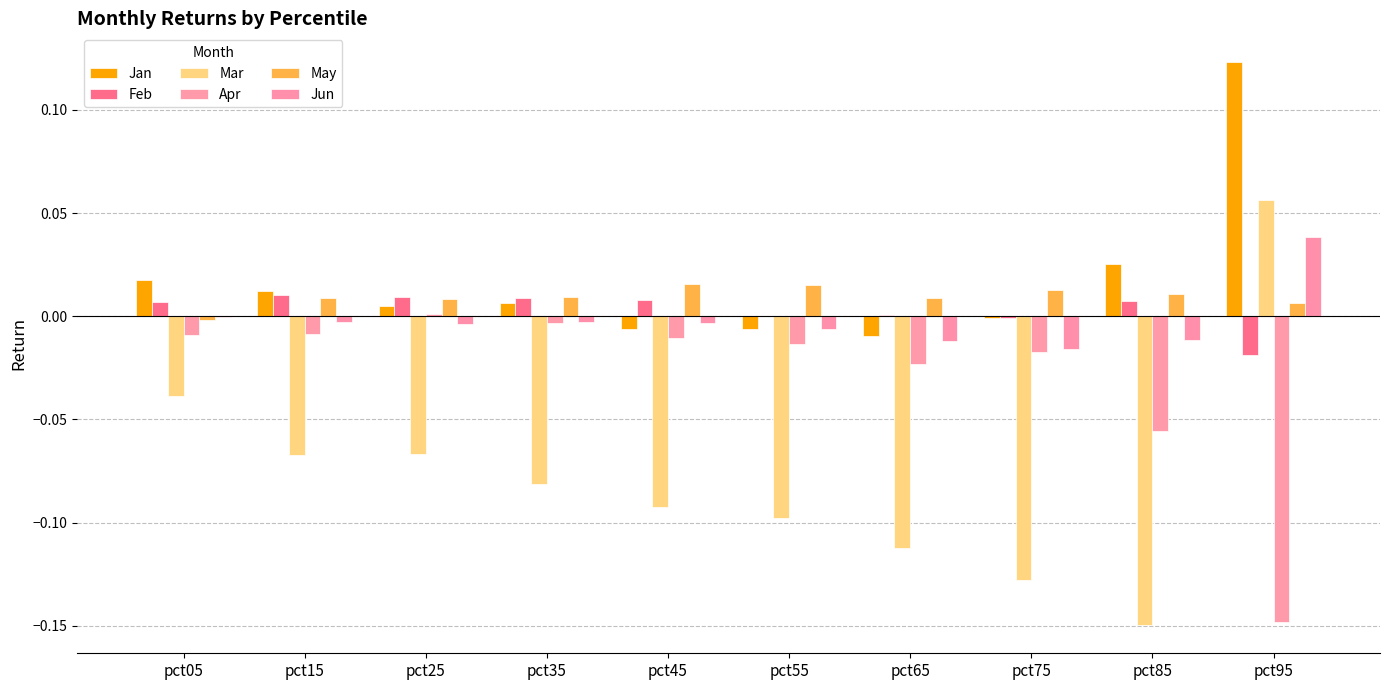

True or false: Jun has a value of -0.0 at pct45.

True